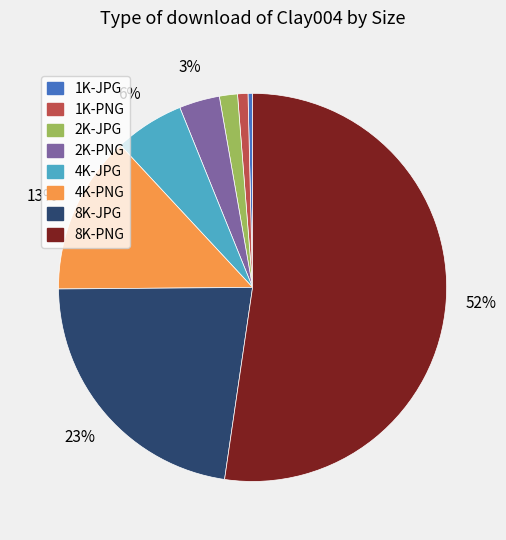

What is the largest slice in the pie chart?

8K-PNG